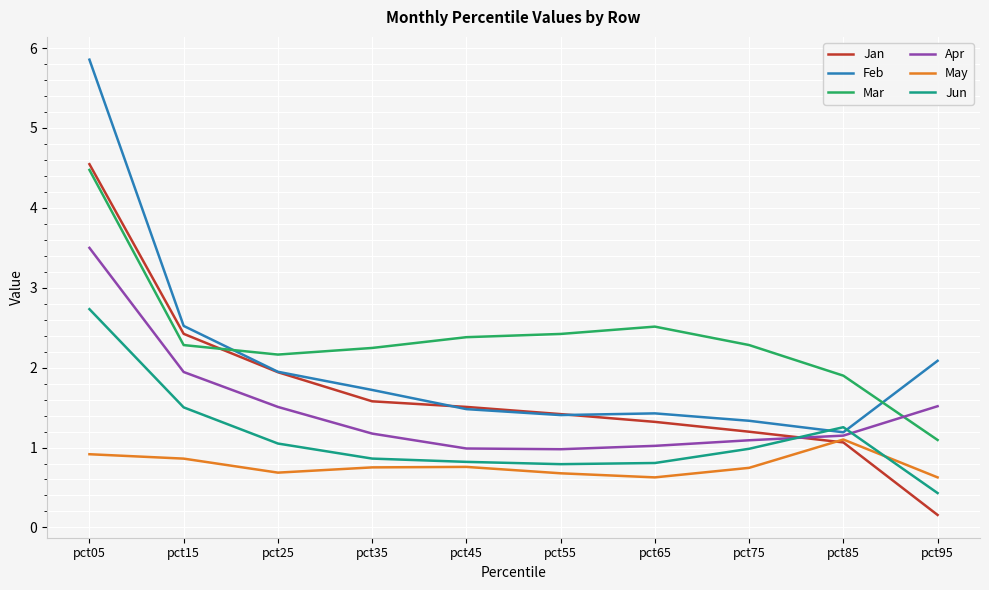

At which label does Jan reach its peak?

pct05